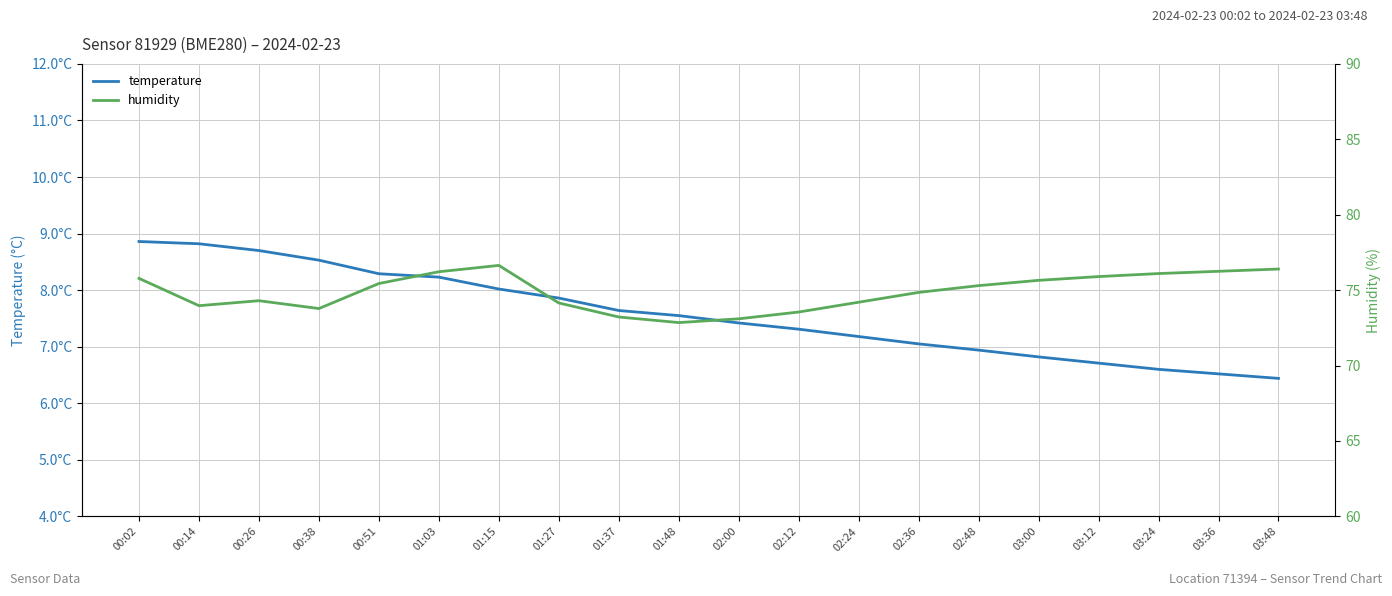

What is the label of the 20th point from the left?

03:48